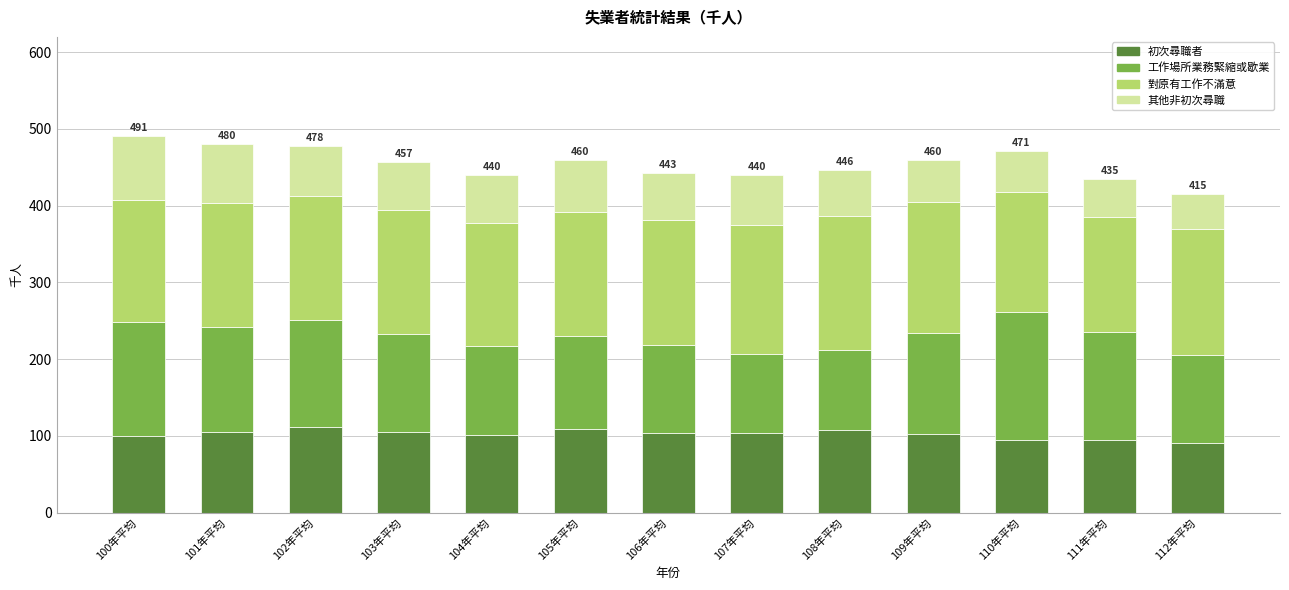

What is the highest value of the 初次尋職者 series?

112